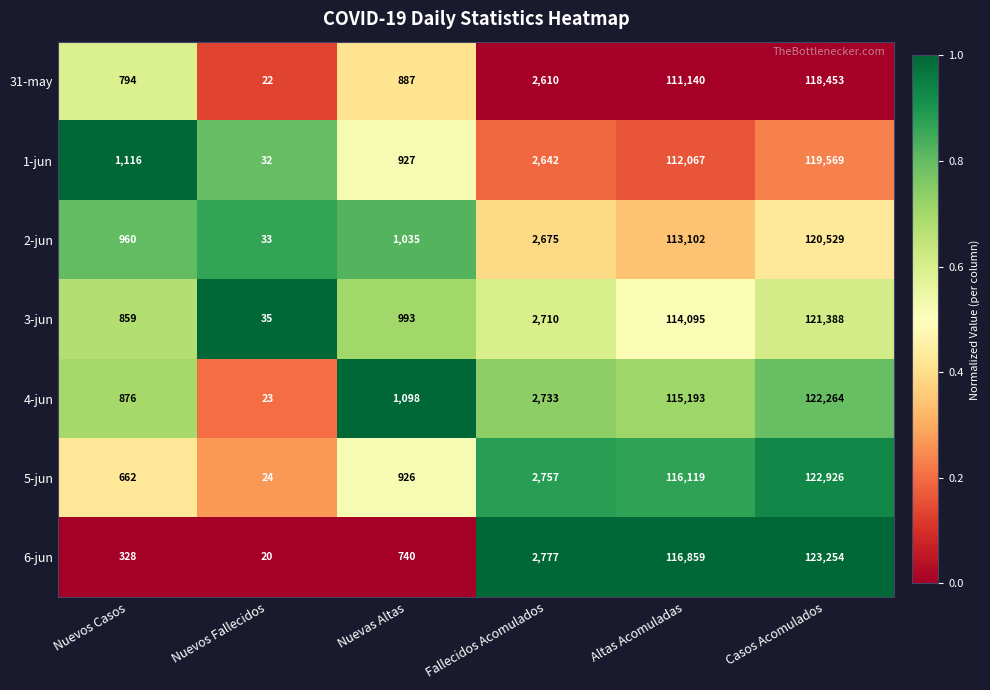

Where is 3-jun nearest to the value 60711?

Altas Acomuladas